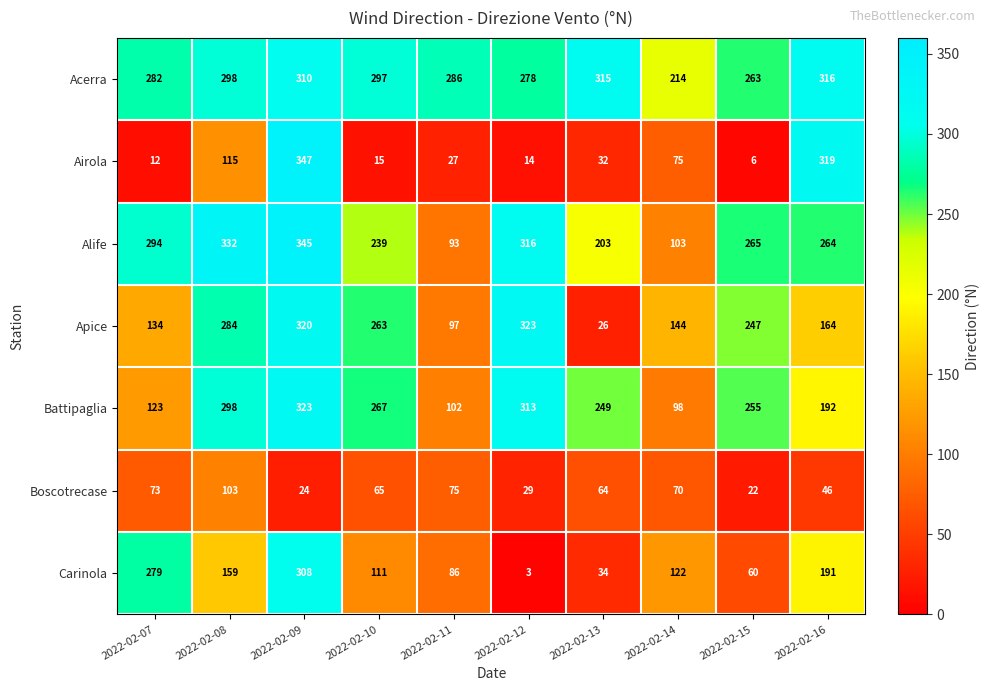

Read the Boscotrecase value at 2022-02-13, to the nearest 10.

60